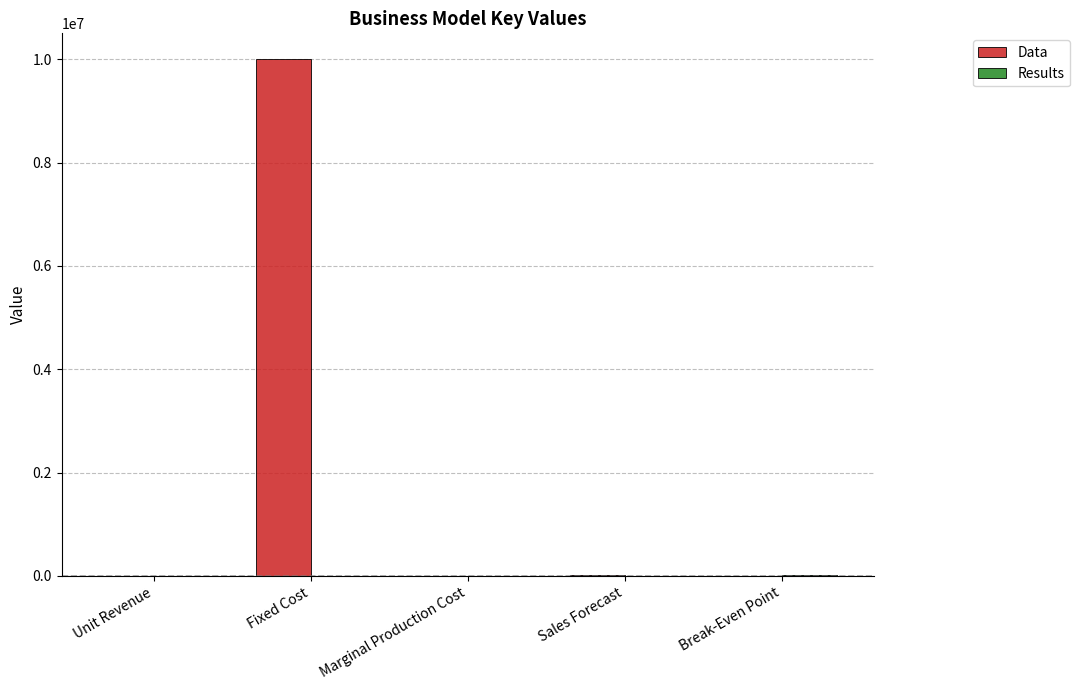

How many distinct data groups are displayed?

2